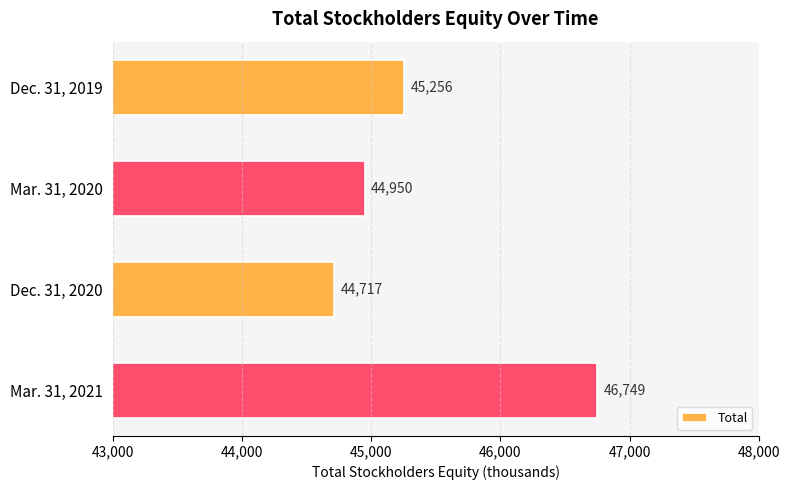

List the labels in order of value, smallest first.

Dec. 31, 2020, Mar. 31, 2020, Dec. 31, 2019, Mar. 31, 2021